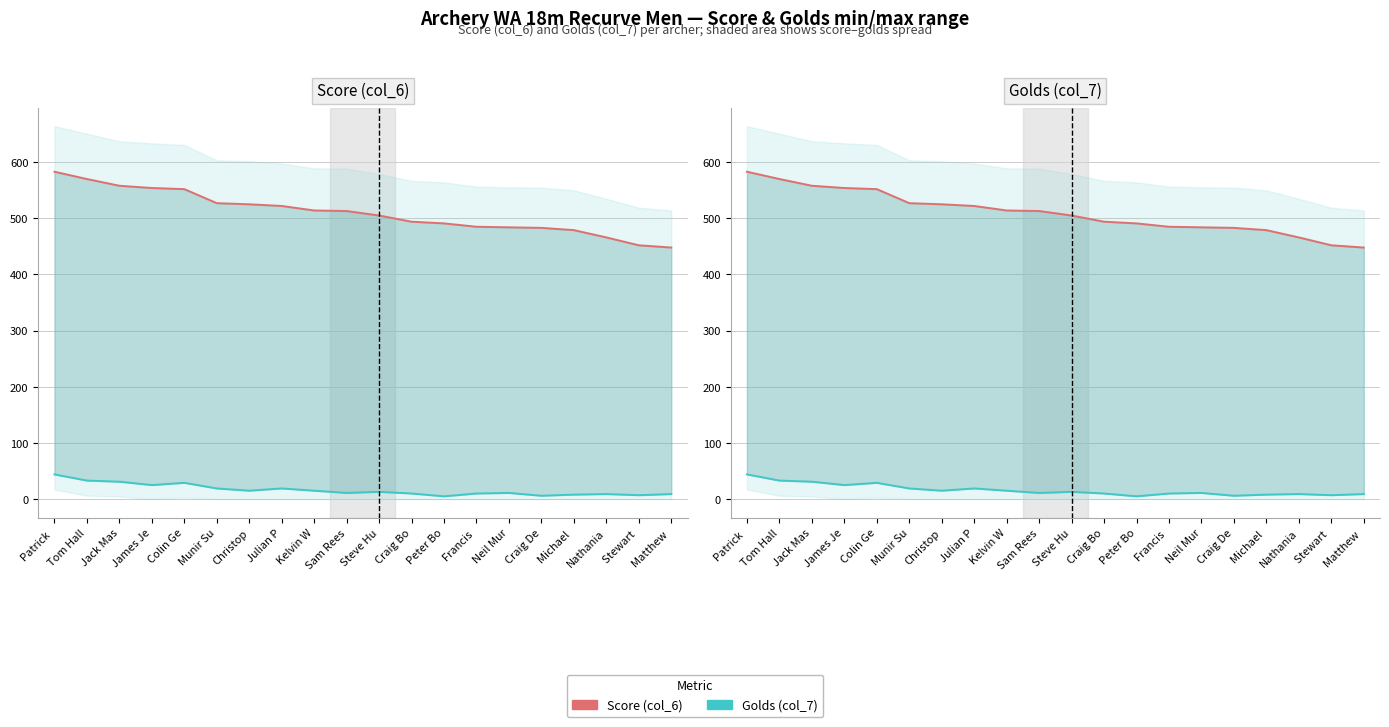

The Golds (col_7) series shows 13 at Steve Hu. True or false?

True